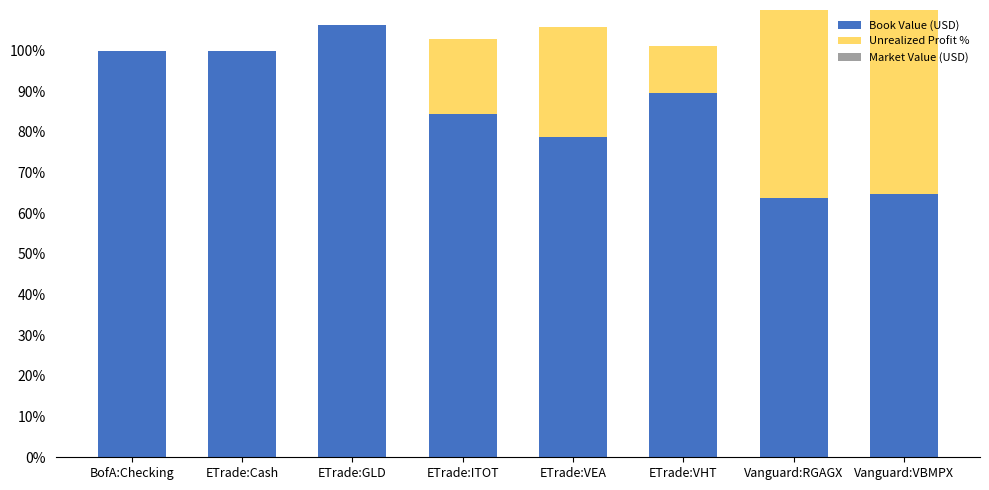

How many positive values does the Unrealized Profit % series have?

5